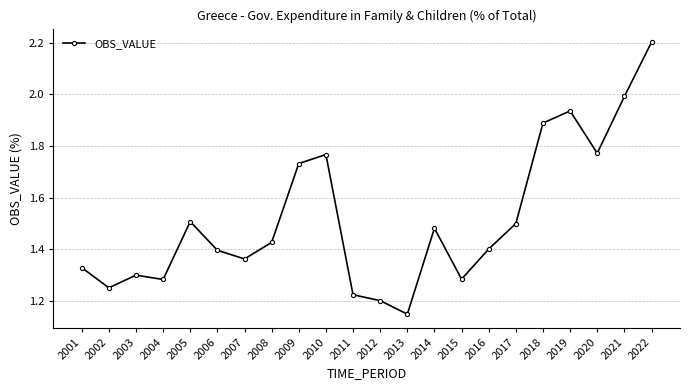

How many lines are shown in the chart?

1